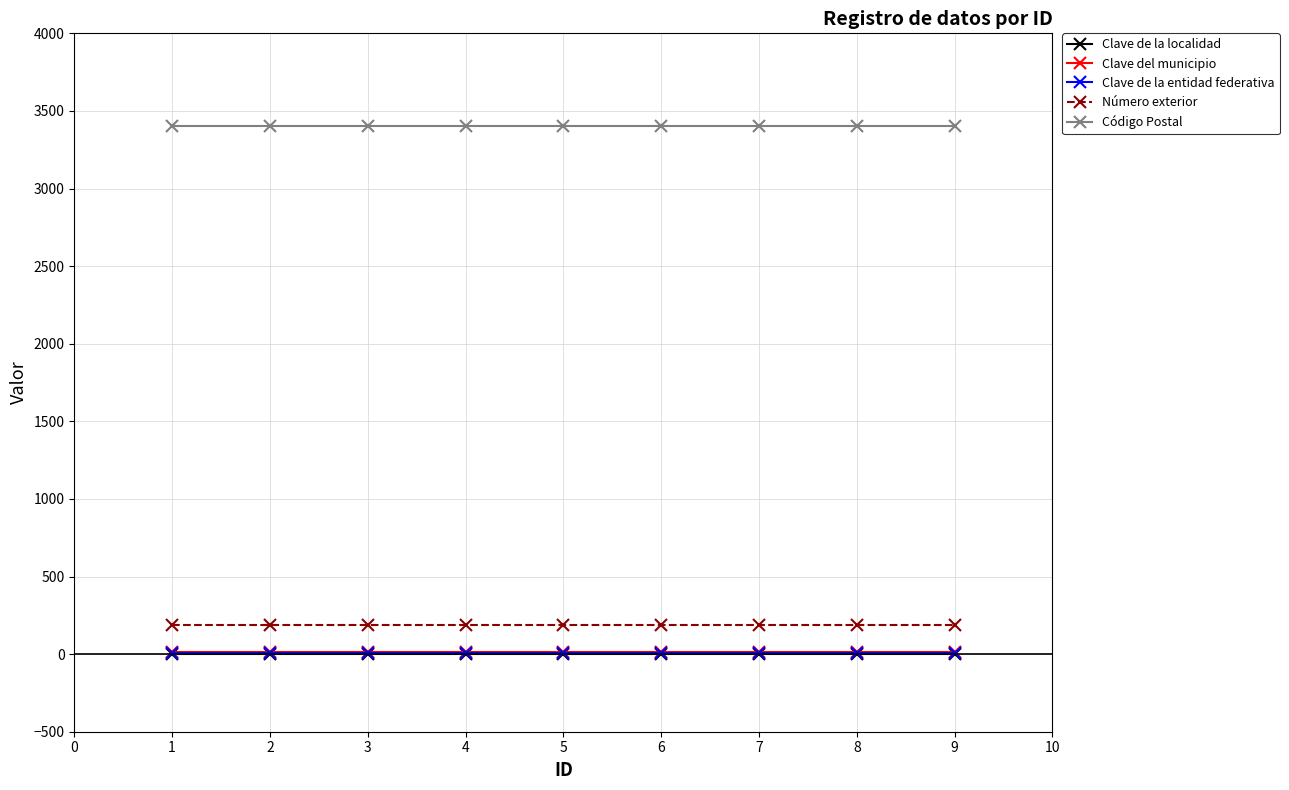

True or false: Código Postal and Clave de la entidad federativa cross at least once.

False